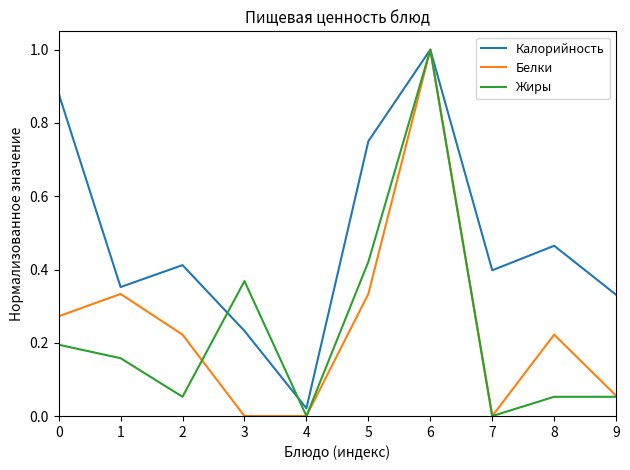

Is it true that Белки equals 0.6 at 1?

False